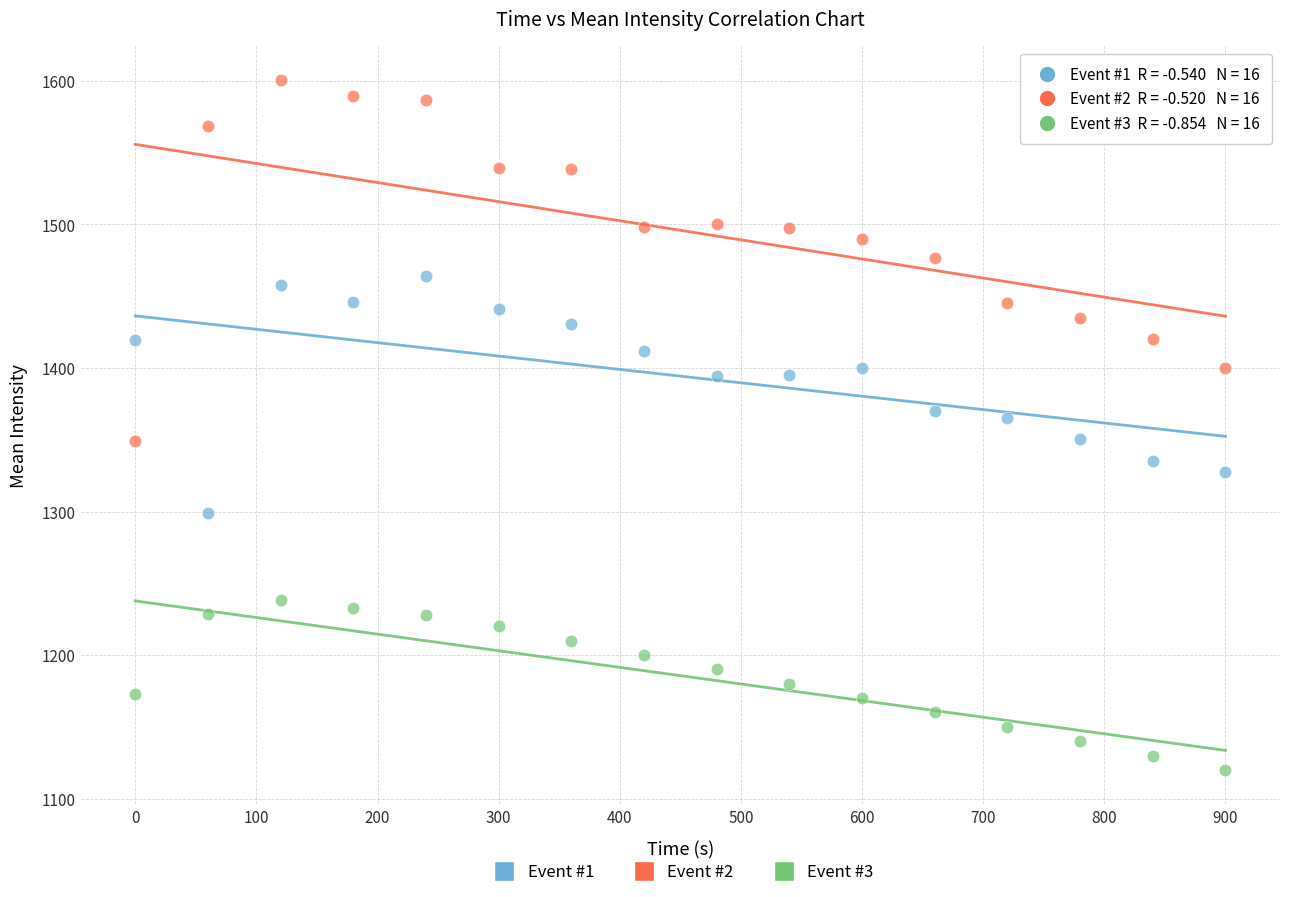

Across all data points, what is the range of Y values (max minus min)?

480.3